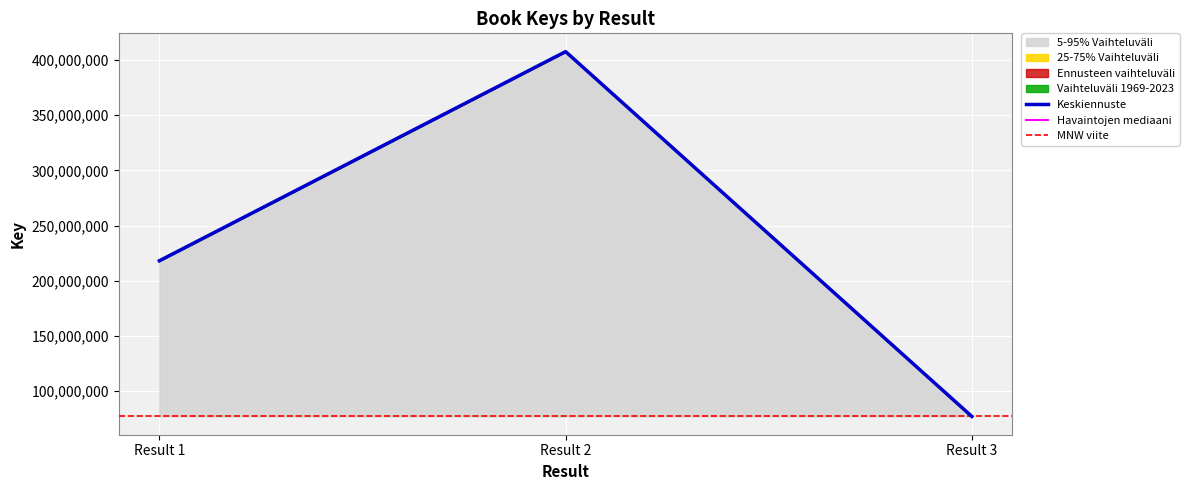

At which label does Havaintojen mediaani reach its minimum?

Result 3